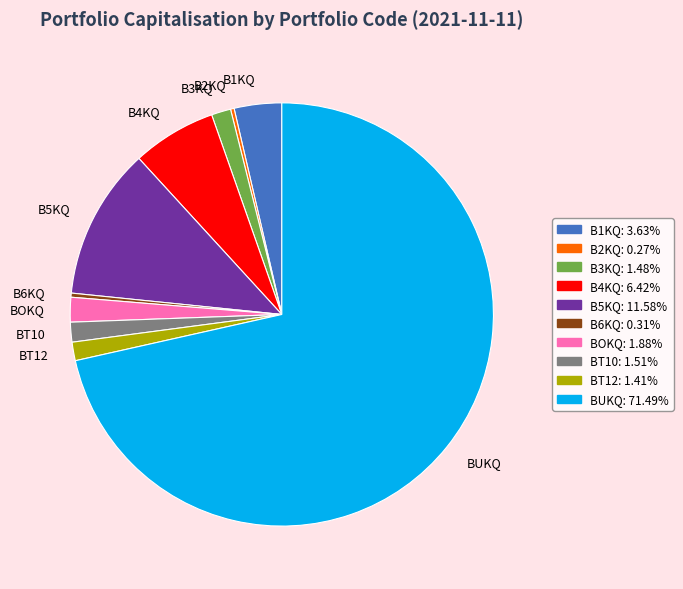

Approximately how many times larger is the value at B5KQ compared to BOKQ?

6.2